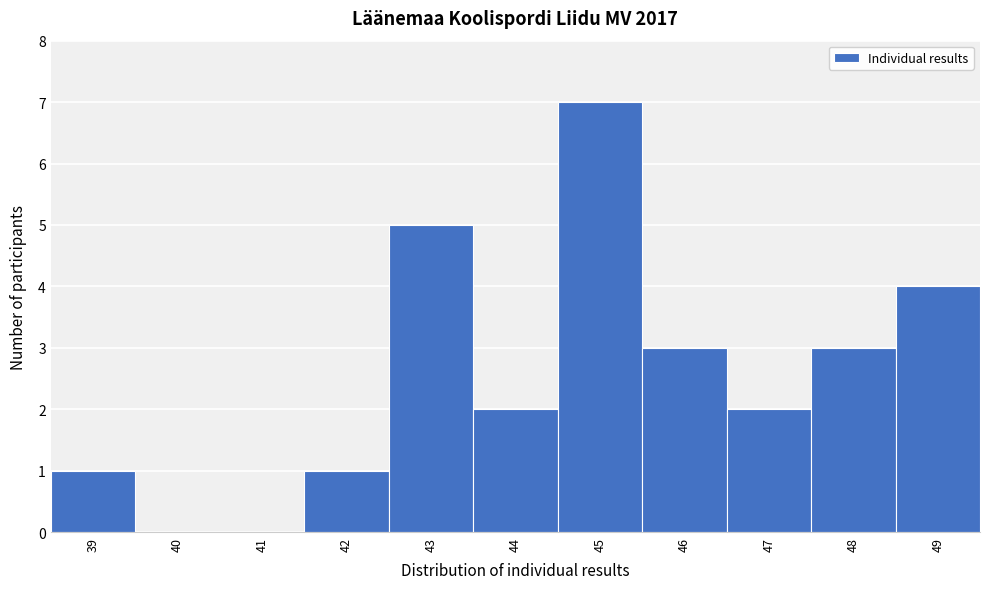

Reading left to right, transcribe this chart: for each bar, give the range it covers on the x-axis and its height. The values are not printed on the chart, so give them approximately, as read against the axis.

38.5 to 39.5: 1
39.5 to 40.5: 0
40.5 to 41.5: 0
41.5 to 42.5: 1
42.5 to 43.5: 5
43.5 to 44.5: 2
44.5 to 45.5: 7
45.5 to 46.5: 3
46.5 to 47.5: 2
47.5 to 48.5: 3
48.5 to 49.5: 4